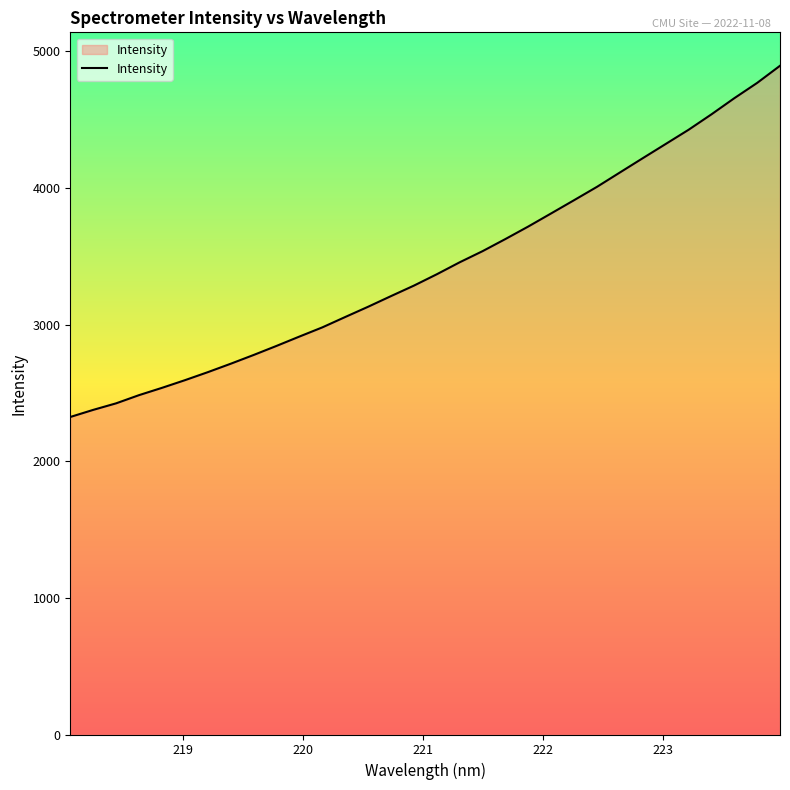

How many values exceed 3369?

16